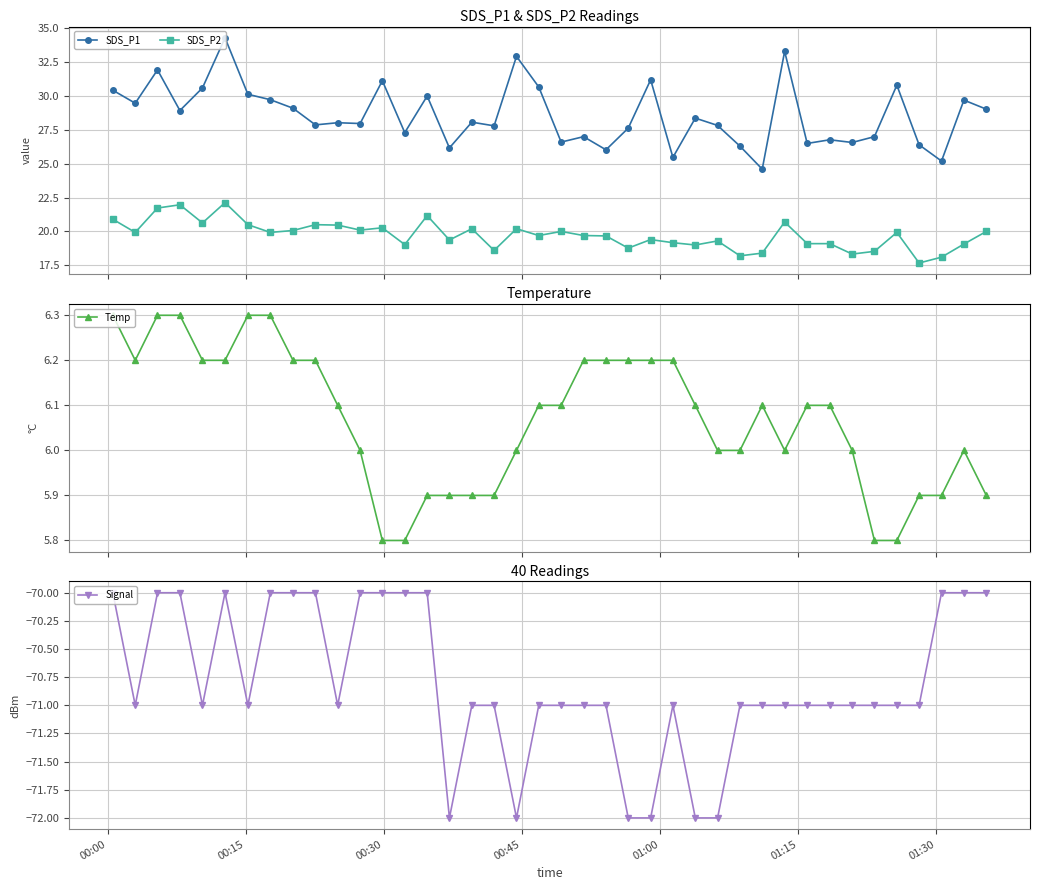

What is the highest value of the Temp series?

6.3